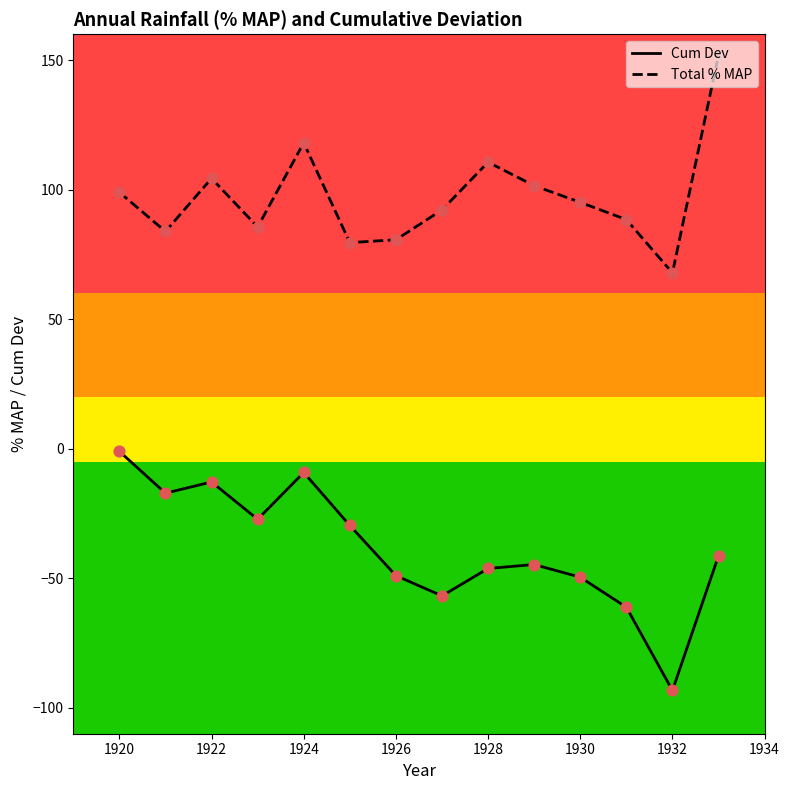

Which series contains the highest Y value?

Total % MAP